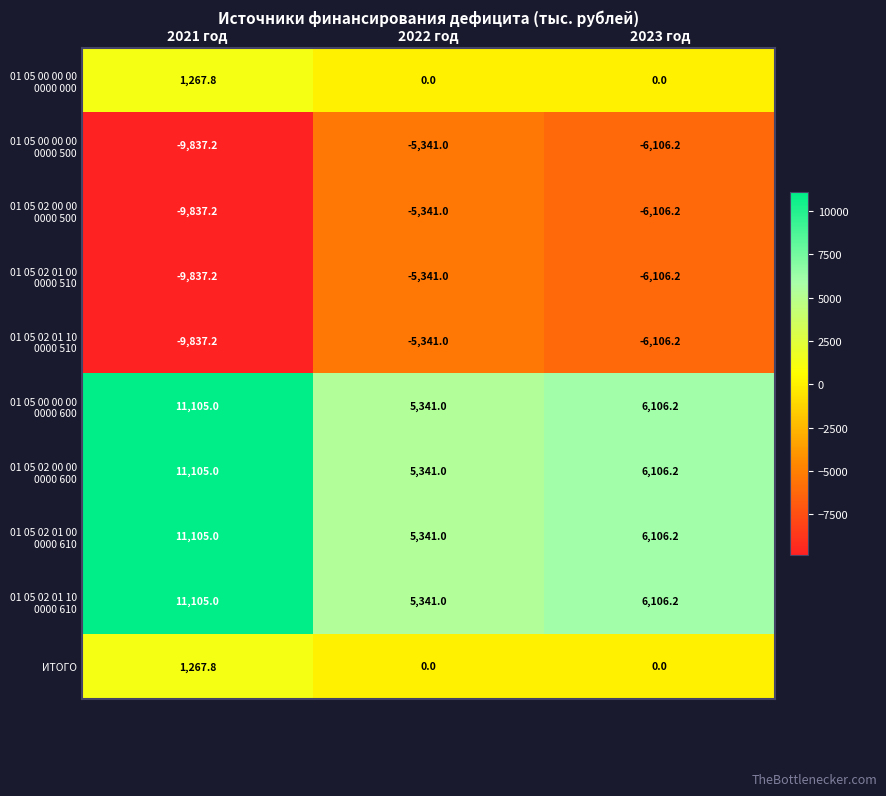

What is the spread (max minus min) of values at 2021 год?

20942.2